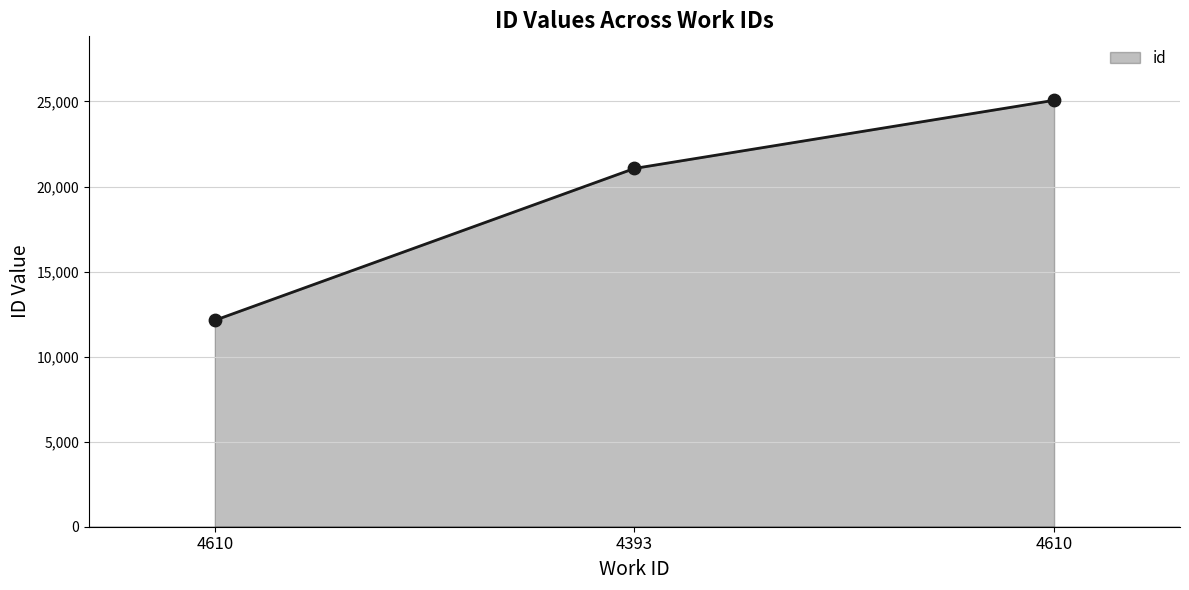

Approximately how many times larger is the value at 4610 compared to 4393?

0.6